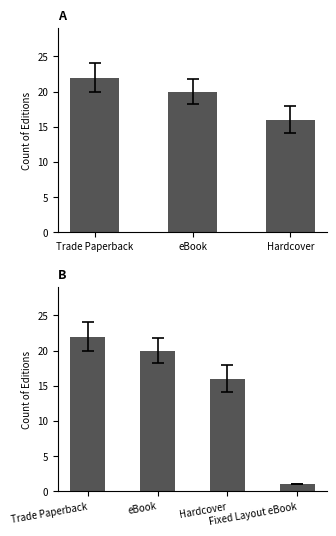

How many categories are shown in the chart?

4